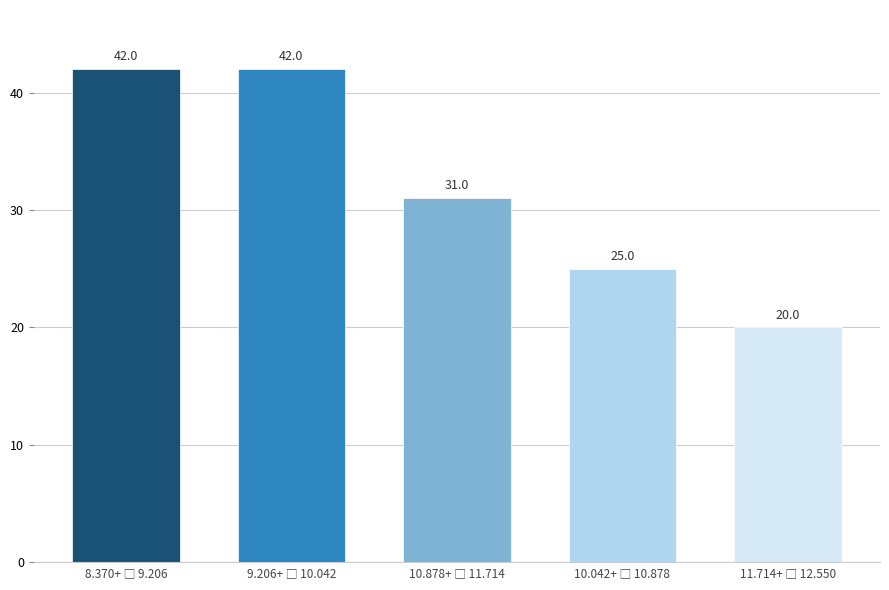

Reading left to right, extract all data points from this chart.

42	42	31	25	20